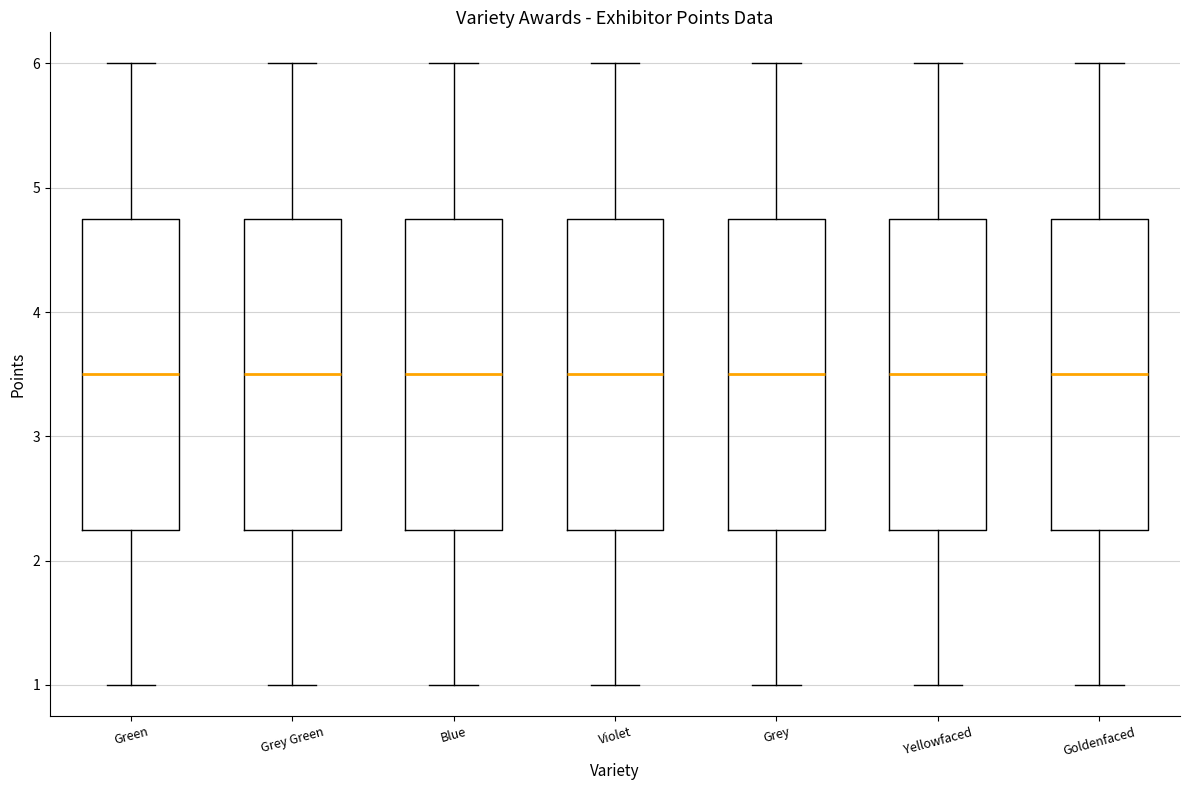

Reading left to right, read every box against the y-axis: the position of its median line, the range the box covers, and the ends of its whiskers. The values are not printed on the chart, so give them approximately, as read against the axis.

Green: median 3.5, box 2.3 to 4.8, whiskers 1.0 to 6.0
Grey Green: median 3.5, box 2.3 to 4.8, whiskers 1.0 to 6.0
Blue: median 3.5, box 2.3 to 4.8, whiskers 1.0 to 6.0
Violet: median 3.5, box 2.3 to 4.8, whiskers 1.0 to 6.0
Grey: median 3.5, box 2.3 to 4.8, whiskers 1.0 to 6.0
Yellowfaced: median 3.5, box 2.3 to 4.8, whiskers 1.0 to 6.0
Goldenfaced: median 3.5, box 2.3 to 4.8, whiskers 1.0 to 6.0